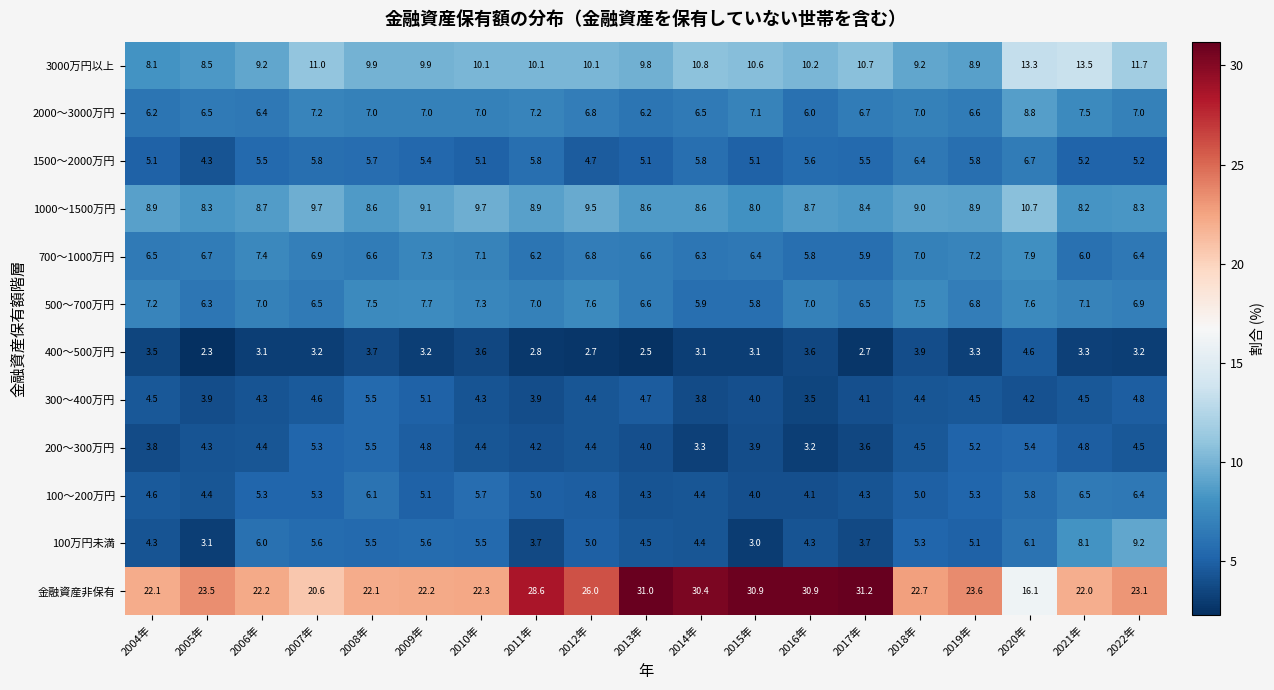

Which series has the largest total across all categories?

金融資産非保有